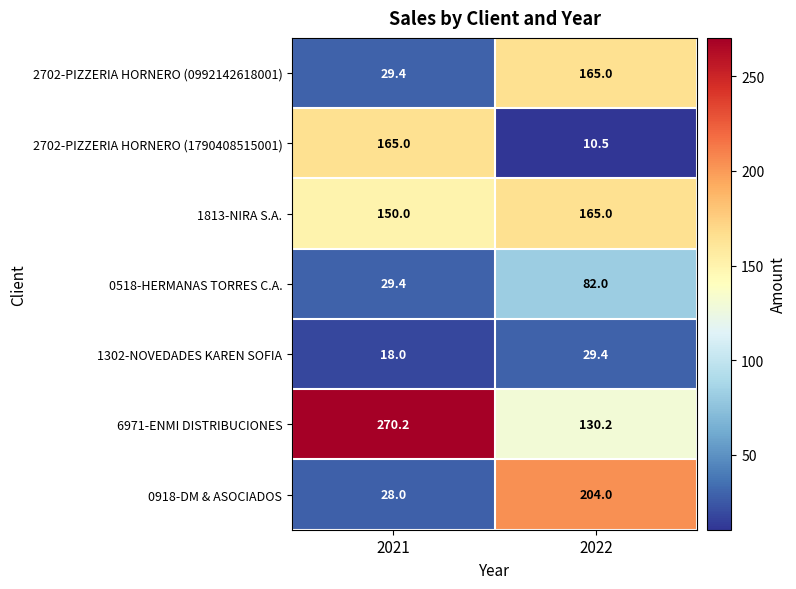

Which series has the widest spread of values?

0918-DM & ASOCIADOS